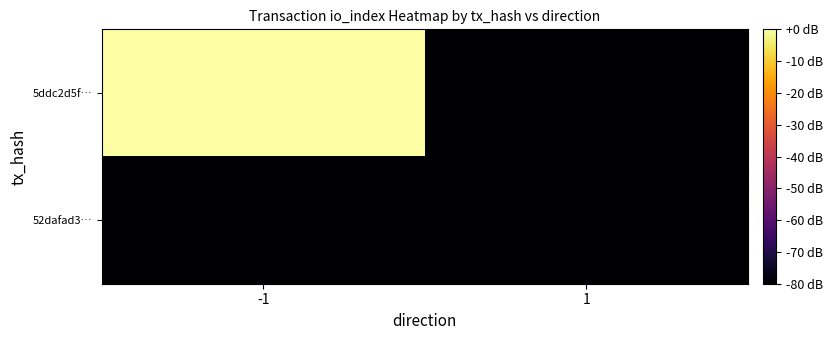

Reading left to right, what are all the values shown in this chart?

5ddc2d5f…: -1=0	1=-80
52dafad3…: -1=-80	1=-80